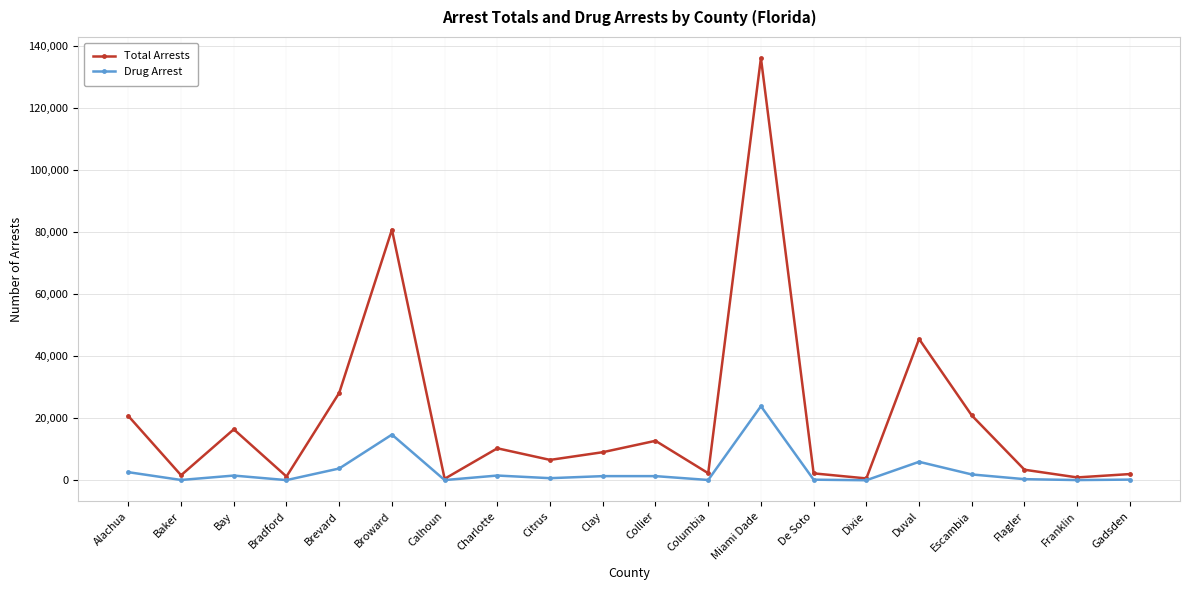

At which category does Total Arrests reach its first local valley?

Baker